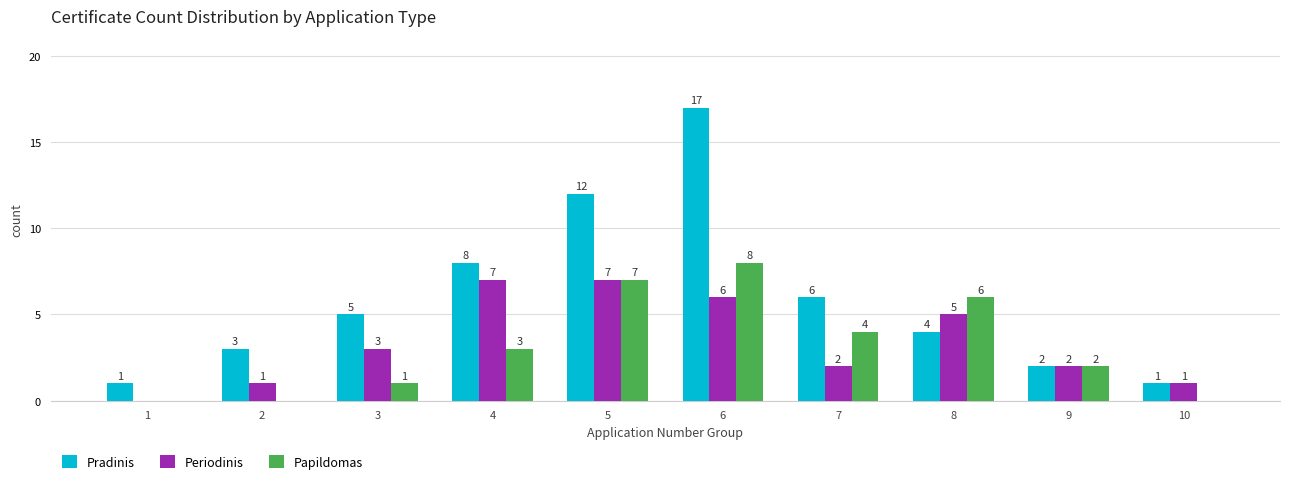

Reading left to right, transcribe all the data shown in this chart.

Pradinis: 1=1	2=3	3=5	4=8	5=12	6=17	7=6	8=4	9=2	10=1
Periodinis: 1=0	2=1	3=3	4=7	5=7	6=6	7=2	8=5	9=2	10=1
Papildomas: 1=0	2=0	3=1	4=3	5=7	6=8	7=4	8=6	9=2	10=0